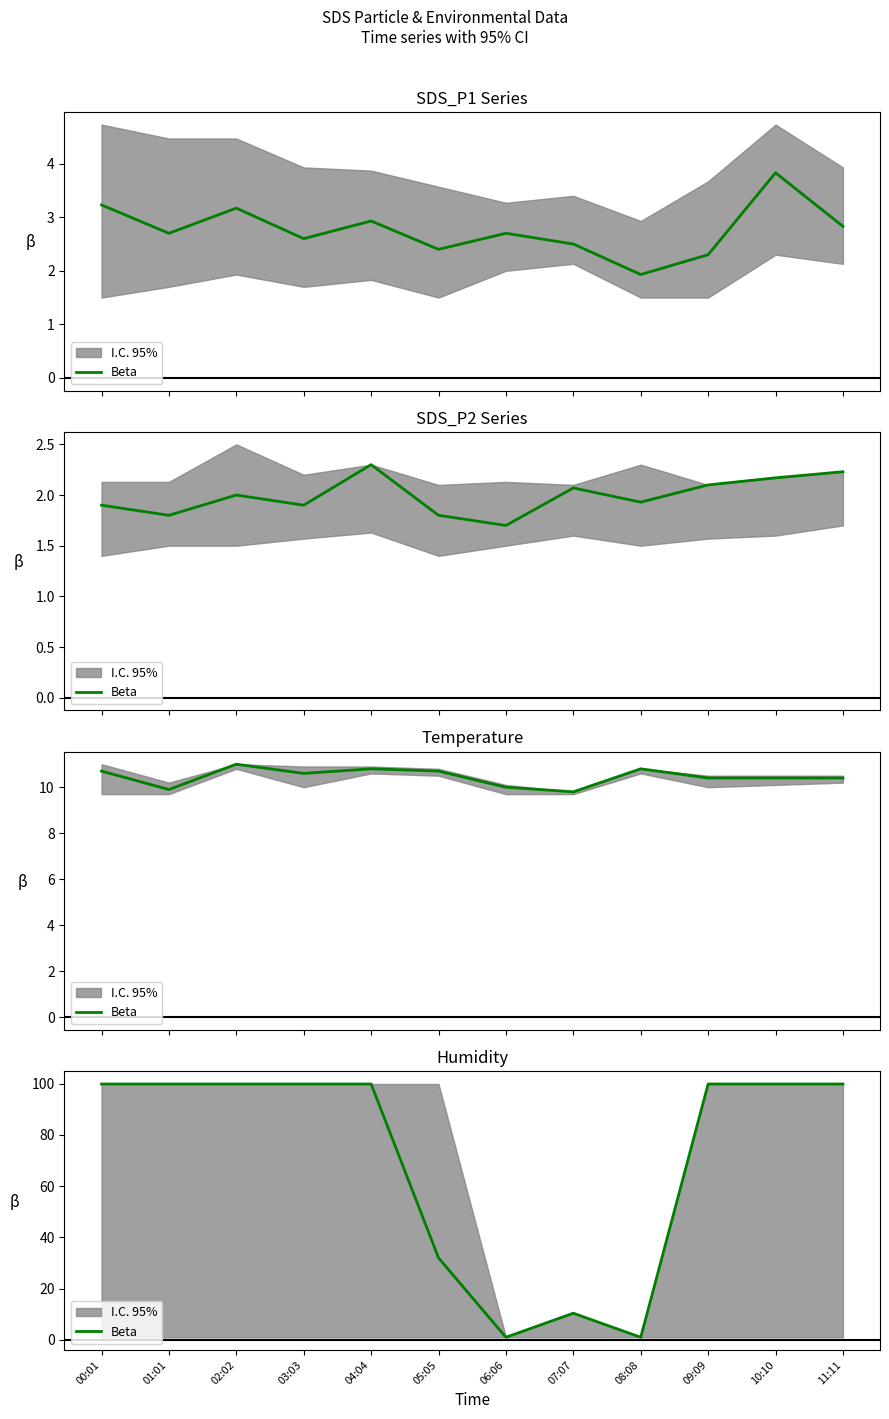

List the labels in order of value, smallest first.

06:06, 08:08, 07:07, 05:05, 00:01, 01:01, 02:02, 03:03, 04:04, 09:09, 10:10, 11:11